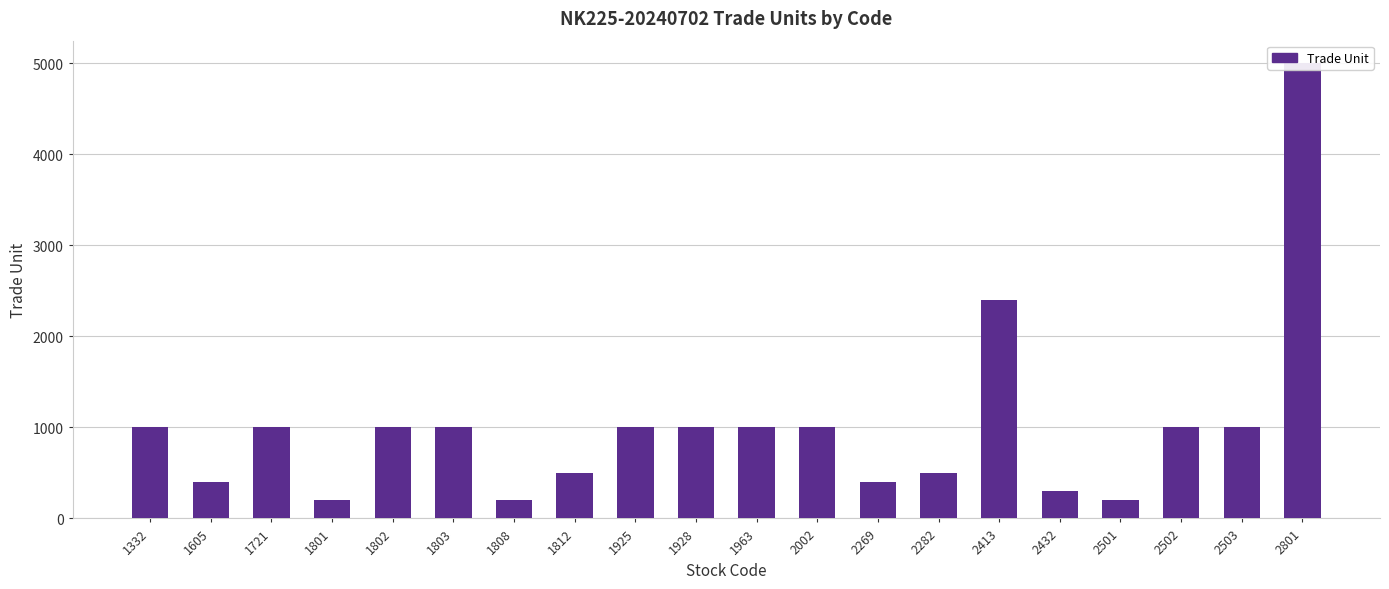

What is the value of the 20th bar from the left?

5000